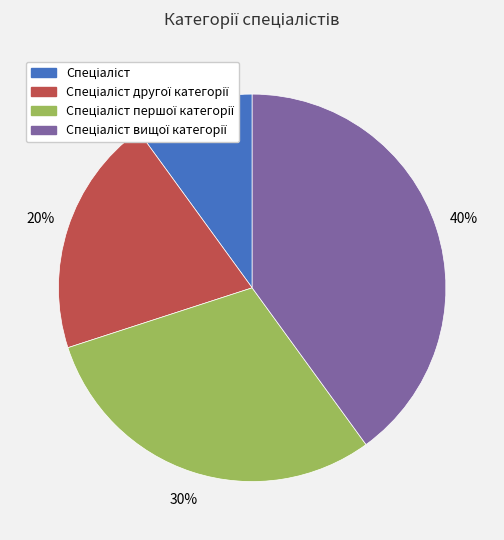

To the nearest percent, what is the average slice percentage?

25%